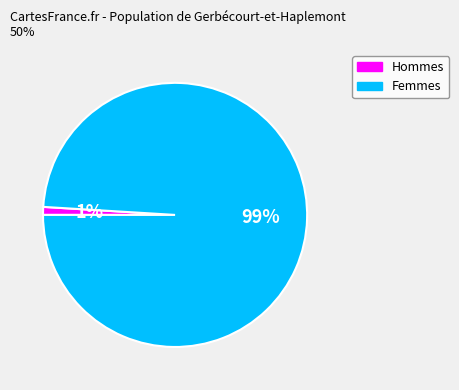

Is there a majority slice in this chart?

Yes